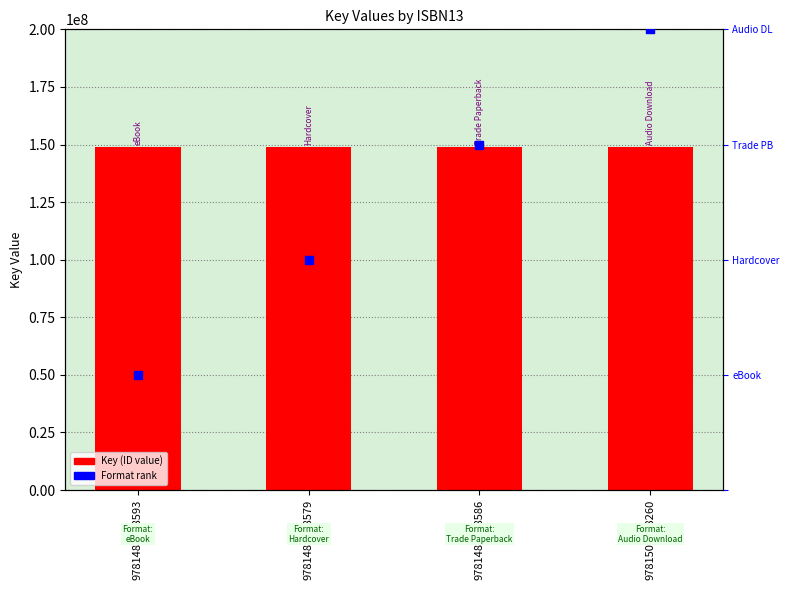

Which series has the largest Y range (max minus min)?

Format rank